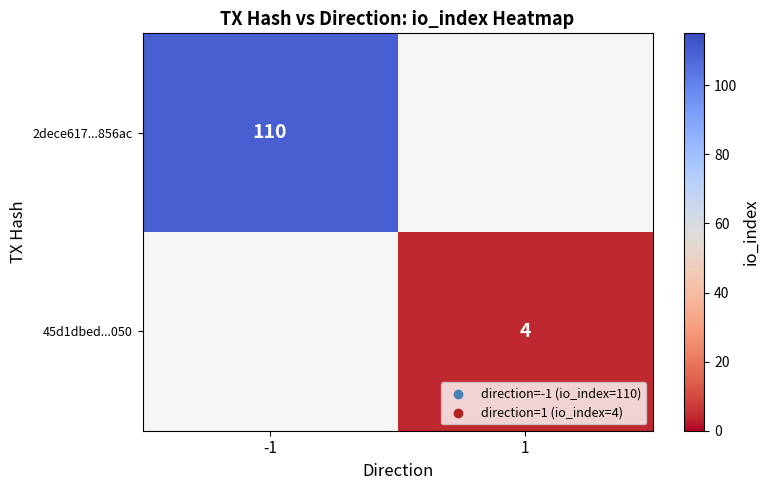

Is it true that 45d1dbed...050 equals 4 at 1?

True